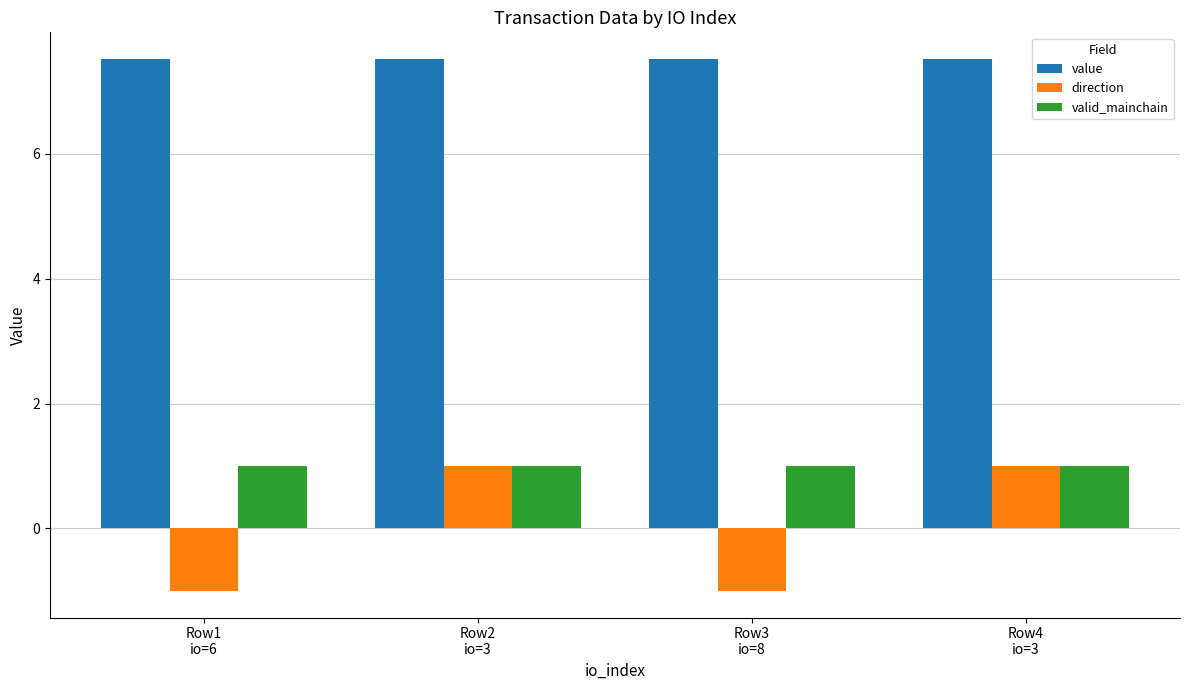

How many groups of bars are there?

4